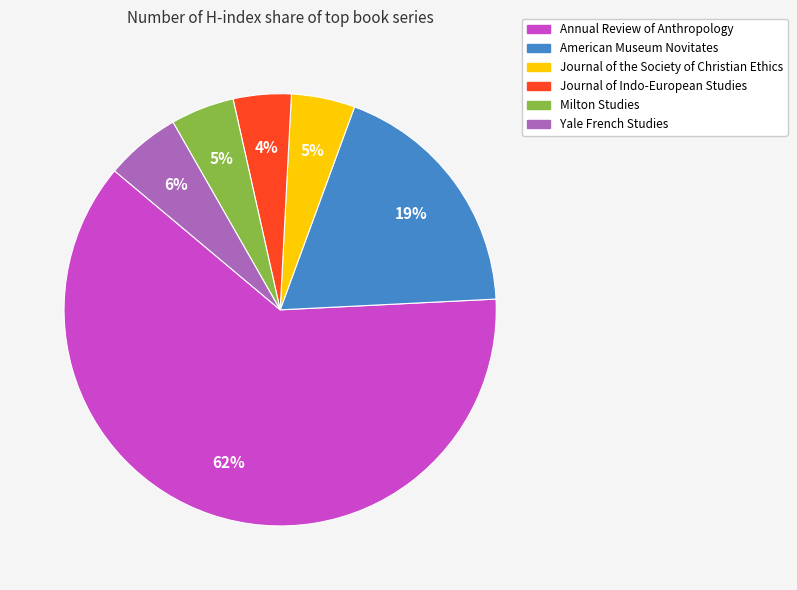

Count the number of slices in the pie.

6